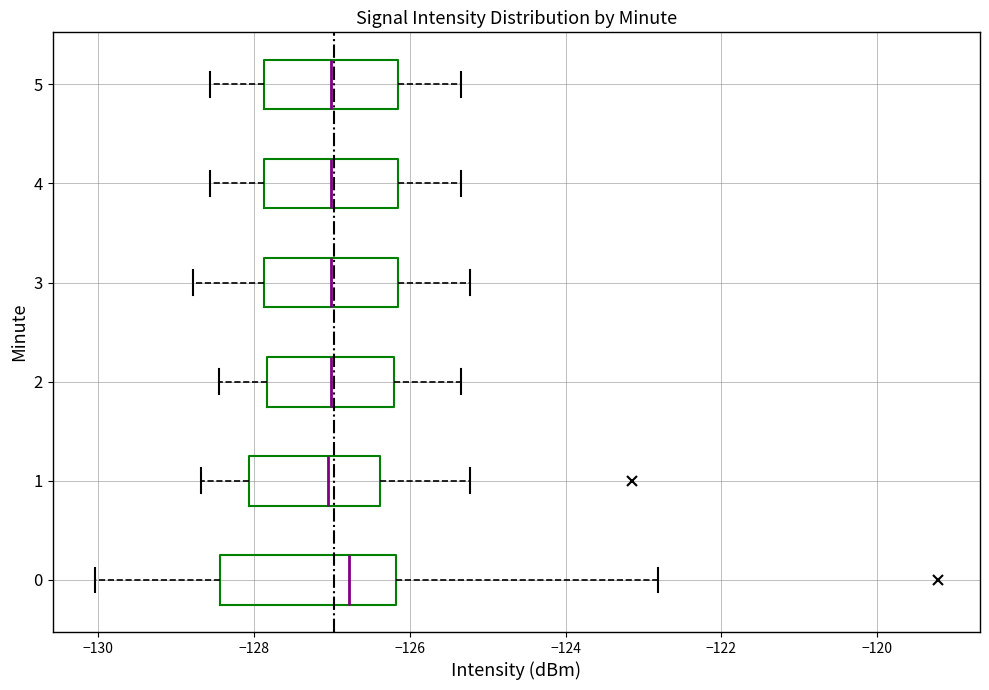

Where does the right whisker of the box at y = 2 end on the x-axis? The values are not printed on the chart, so give them approximately, as read against the axis.

-125.4